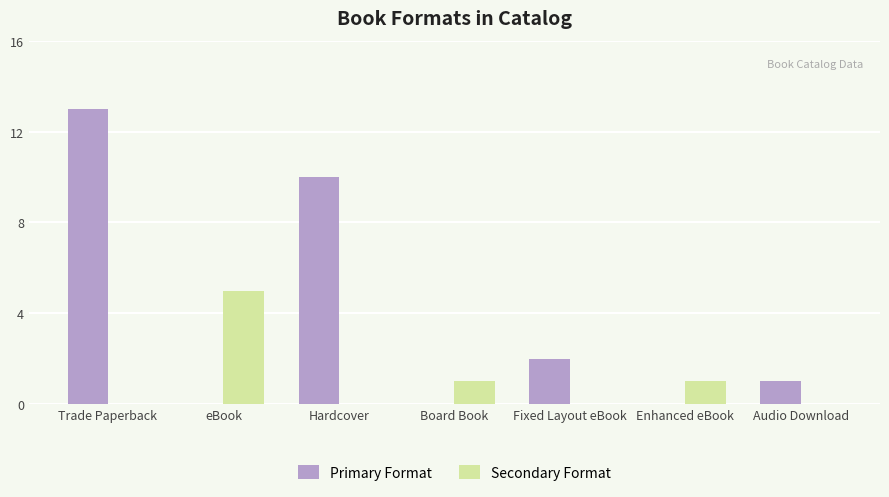

At which category is the sum across all series the highest?

Trade Paperback